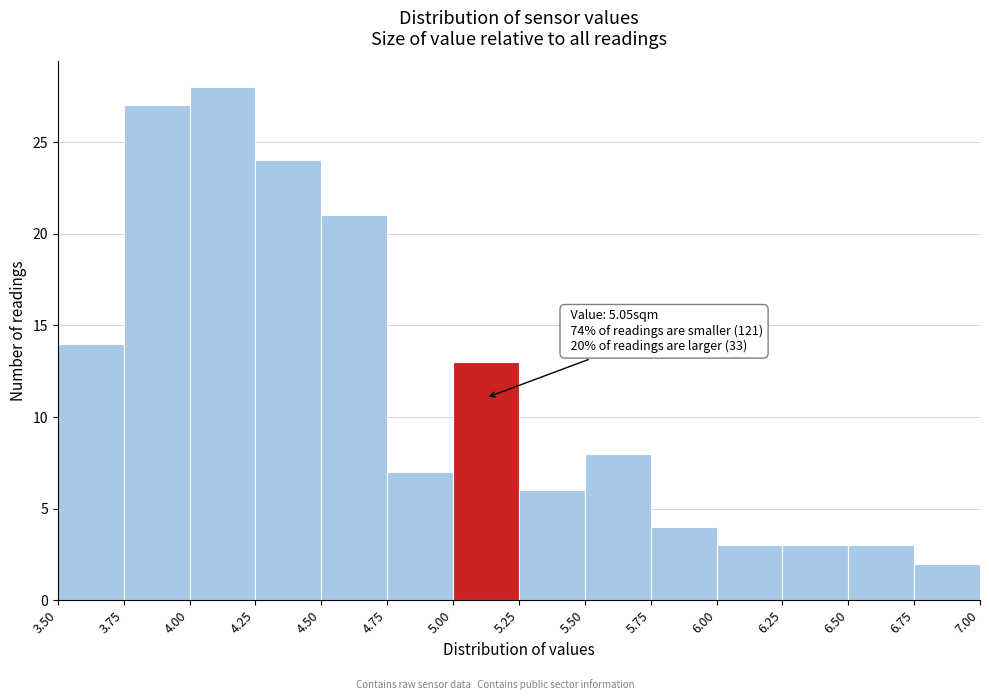

Which range on the x-axis has the tallest bar?

4.00 to 4.25